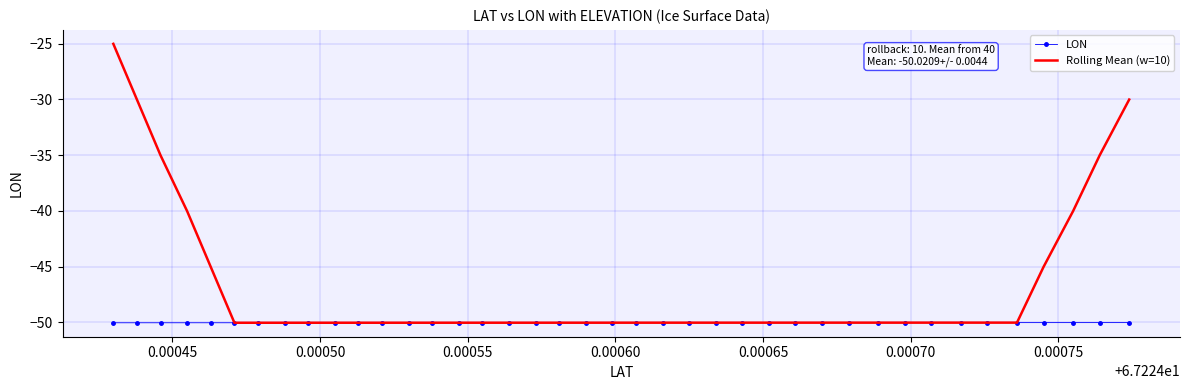

Which series has the largest total across all categories?

Rolling Mean (w=10)